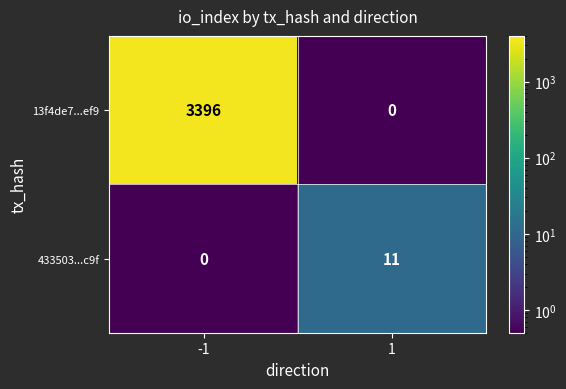

Is it true that 13f4de7...ef9 equals 0 at 1?

True